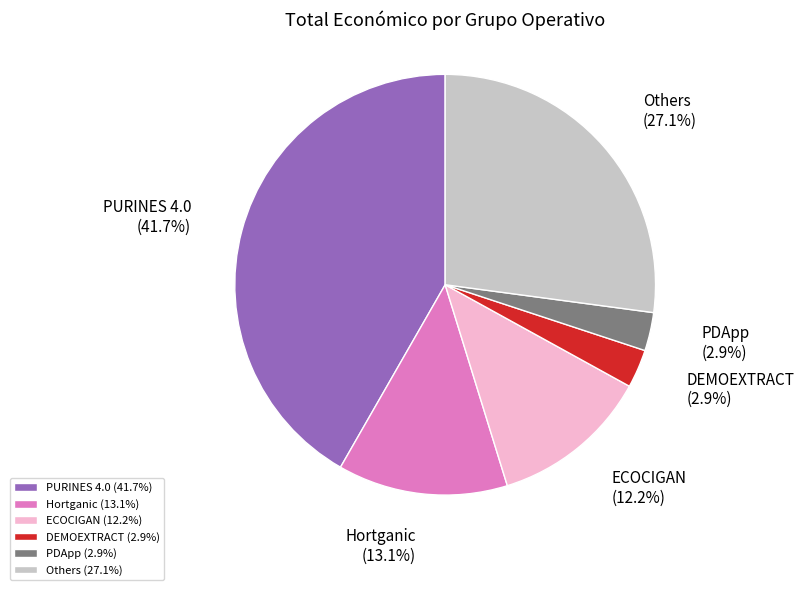

Combined, what portion of the pie is DEMOEXTRACT and Hortganic?

16.0%